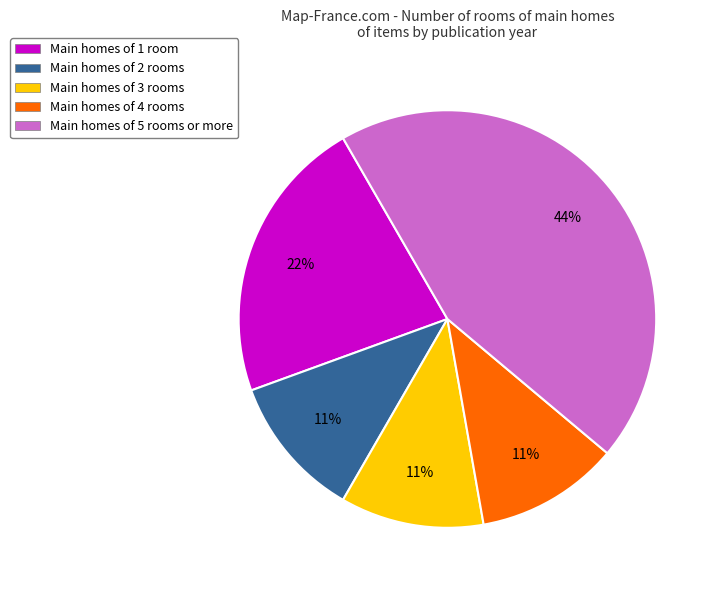

Between Main homes of 4 rooms and Main homes of 1 room, which is larger?

Main homes of 1 room